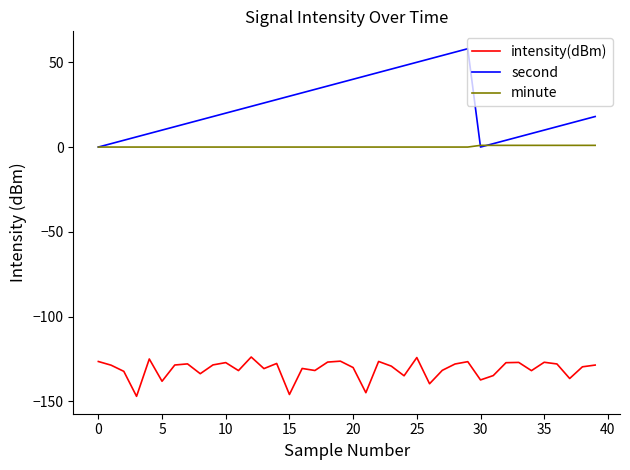

True or false: intensity(dBm) has more than 2 interior local peaks.

True